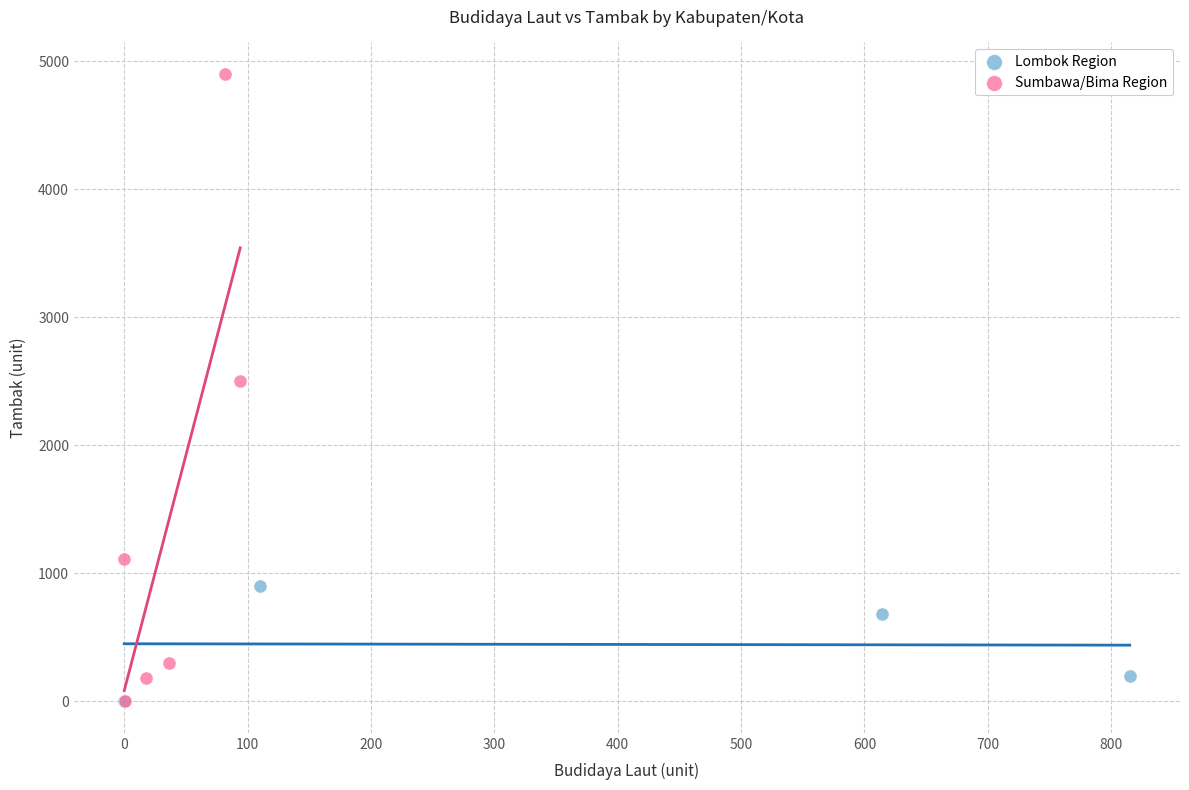

Which series has the widest spread of Y values?

Sumbawa/Bima Region